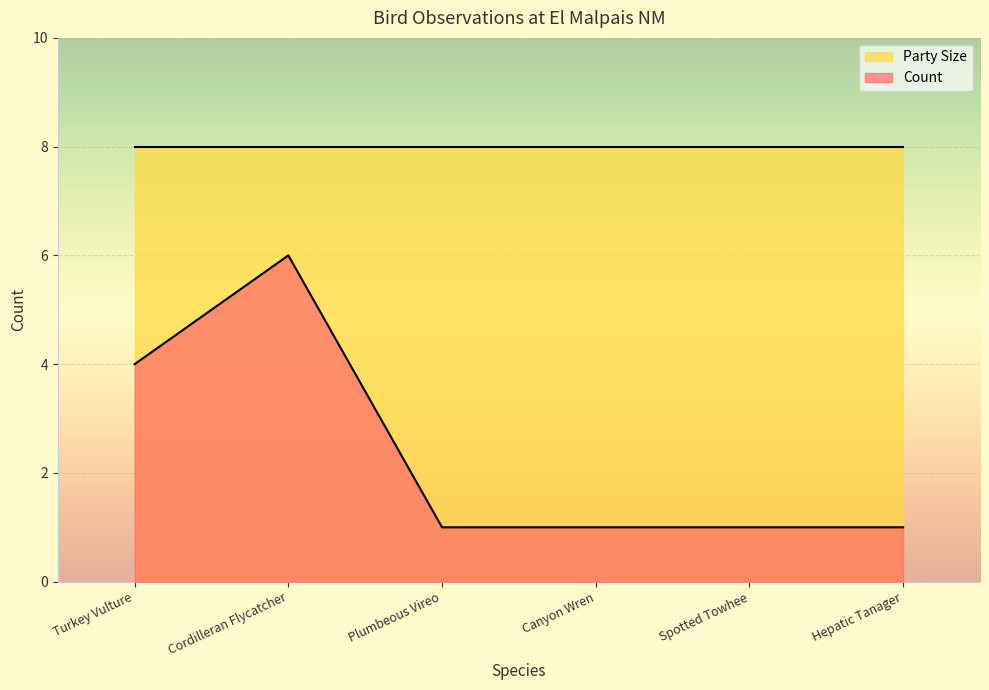

Reading left to right, what are all the values shown in this chart?

4	6	1	1	1	1